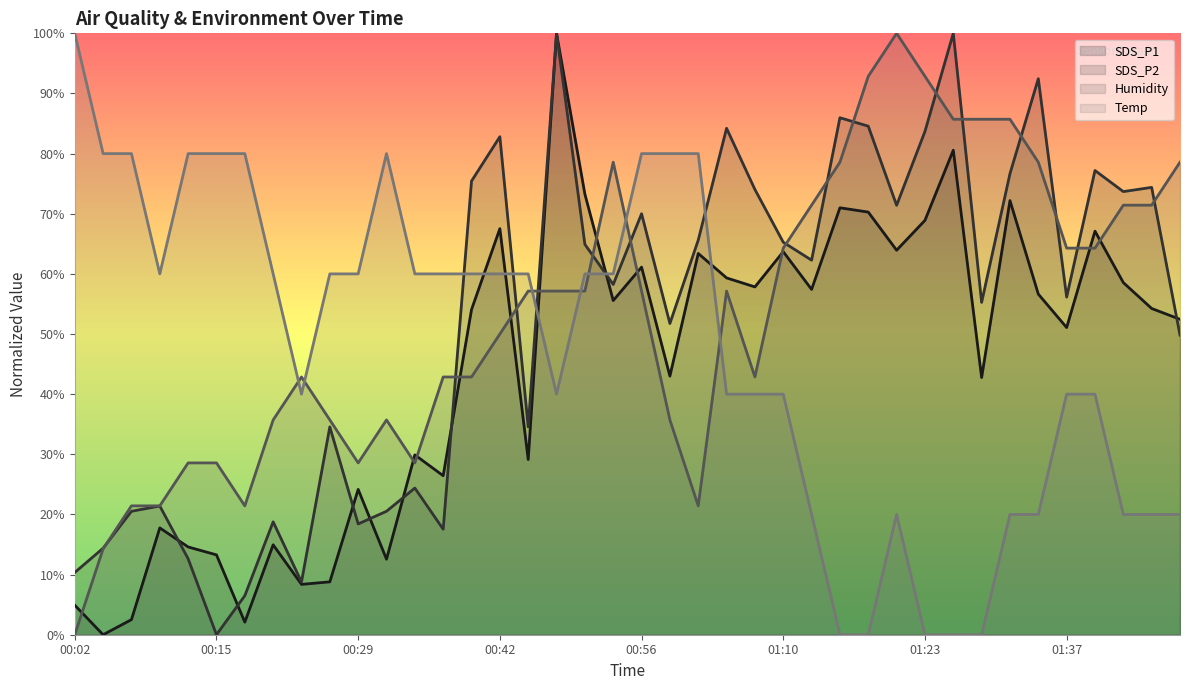

Is the value of Humidity at 00:34 greater than the value of Temp at 00:42?

No